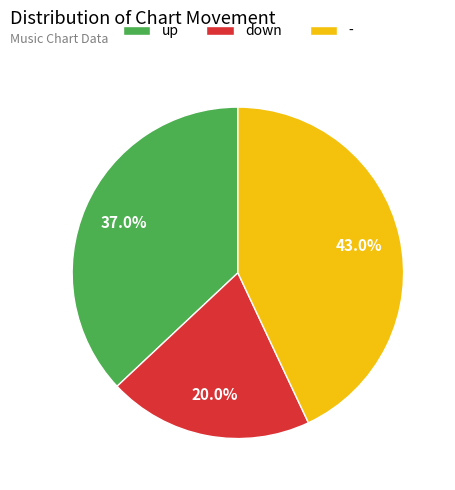

To the nearest percent, what is the difference between the largest and smallest slice percentages?

23%